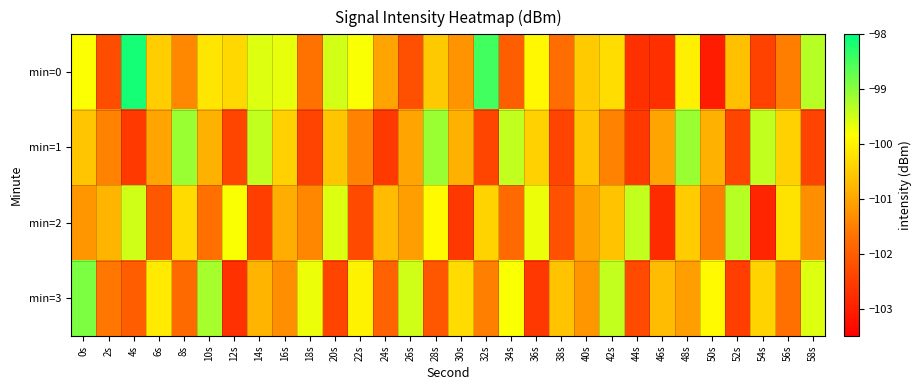

Which category has the highest value across all series?

4s